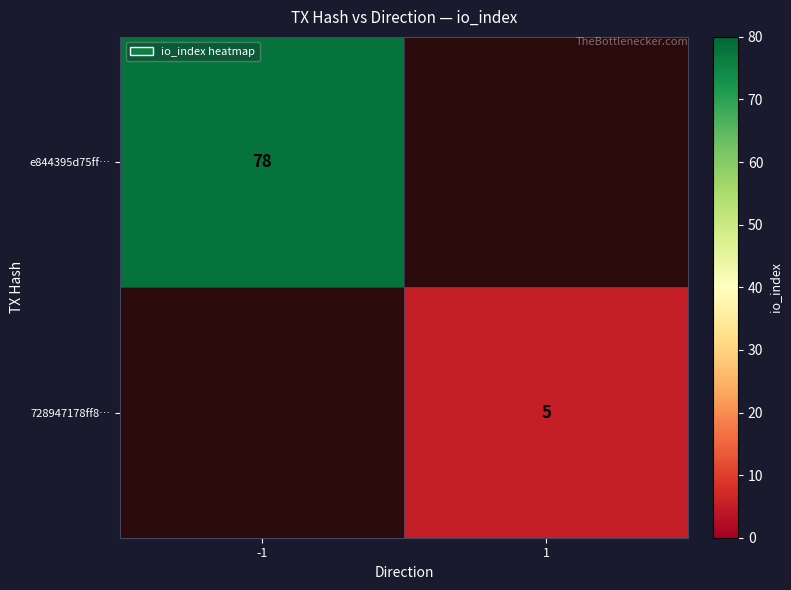

Is it true that 728947178ff8… equals 8.5 at 1?

False